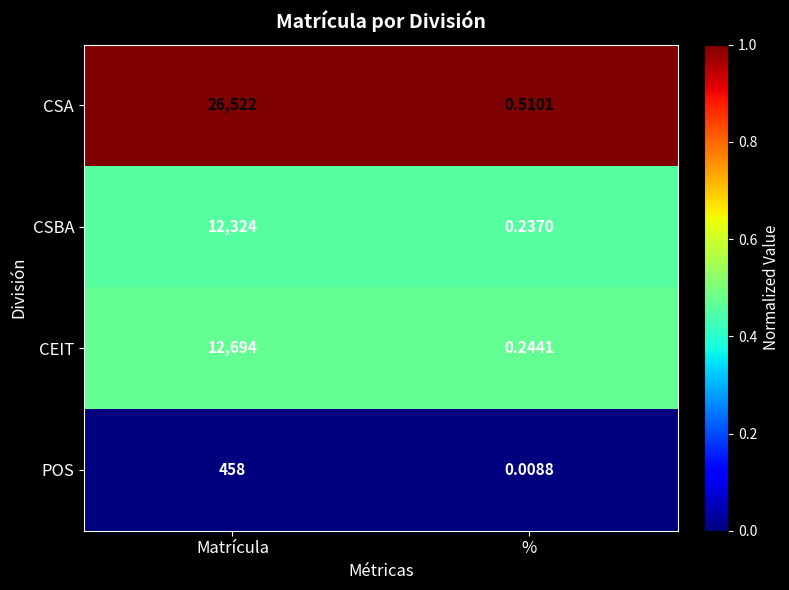

Rank the categories by CEIT value from lowest to highest.

%, Matrícula